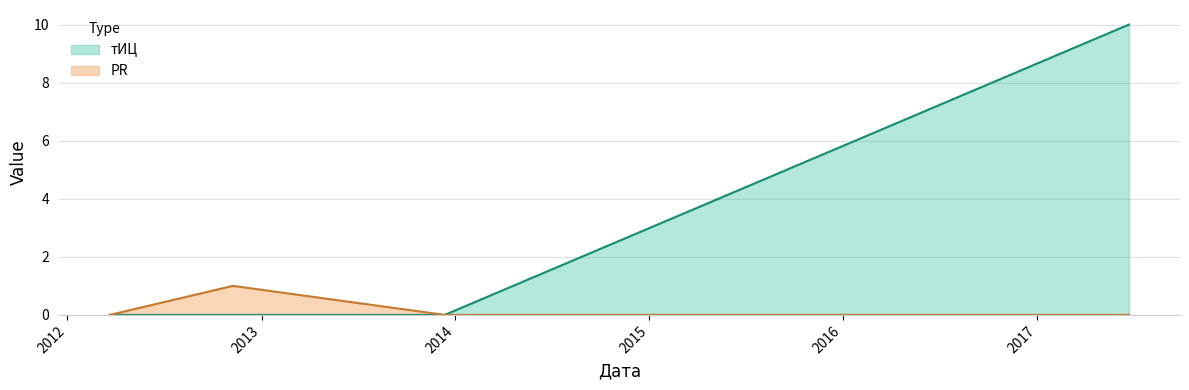

What is the sum of all PR values?

1